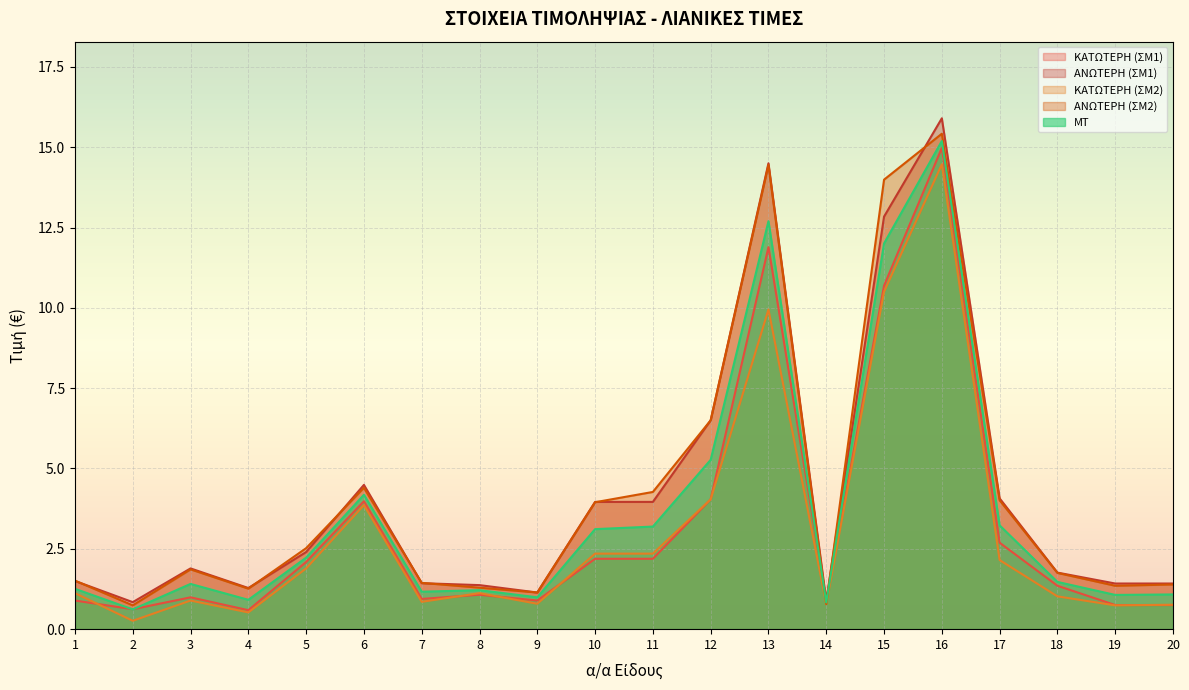

Reading left to right, extract all data points from this chart.

ΚΑΤΩΤΕΡΗ (ΣΜ1): 1=0.9	2=0.6	3=1.0	4=0.6	5=2.1	6=4.0	7=0.9	8=1.1	9=0.9	10=2.2	11=2.2	12=4.0	13=11.9	14=0.9	15=10.7	16=15.0	17=2.7	18=1.4	19=0.8	20=0.8
ΑΝΩΤΕΡΗ (ΣΜ1): 1=1.5	2=0.8	3=1.9	4=1.3	5=2.4	6=4.5	7=1.4	8=1.4	9=1.1	10=4.0	11=4.0	12=6.5	13=14.5	14=0.9	15=12.8	16=15.9	17=4.1	18=1.8	19=1.4	20=1.4
ΚΑΤΩΤΕΡΗ (ΣΜ2): 1=1.1	2=0.3	3=0.9	4=0.5	5=1.9	6=3.9	7=0.8	8=1.1	9=0.8	10=2.4	11=2.4	12=4.0	13=9.9	14=0.8	15=10.5	16=14.5	17=2.1	18=1.0	19=0.7	20=0.8
ΑΝΩΤΕΡΗ (ΣΜ2): 1=1.5	2=0.7	3=1.9	4=1.3	5=2.5	6=4.4	7=1.4	8=1.3	9=1.1	10=4.0	11=4.3	12=6.5	13=14.4	14=0.8	15=14.0	16=15.4	17=4.0	18=1.8	19=1.4	20=1.4
ΜΤ: 1=1.3	2=0.6	3=1.4	4=0.9	5=2.2	6=4.2	7=1.2	8=1.2	9=1.0	10=3.1	11=3.2	12=5.3	13=12.7	14=0.8	15=12.0	16=15.2	17=3.2	18=1.5	19=1.1	20=1.1